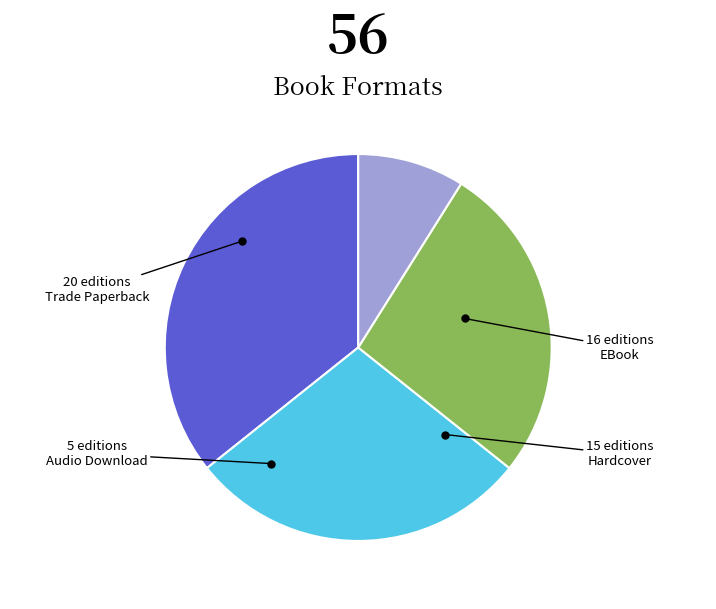

Is there a majority slice in this chart?

No